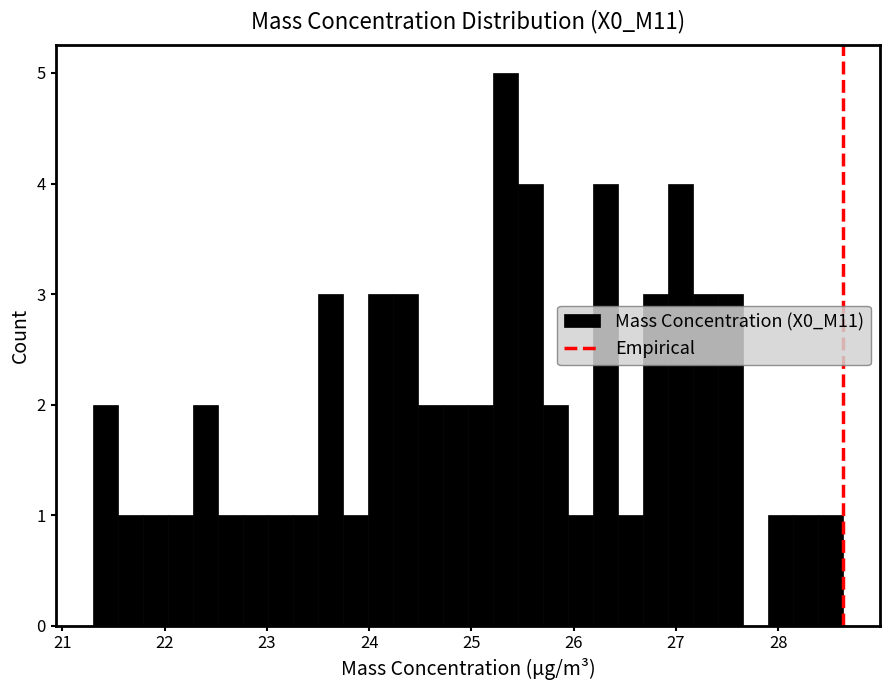

Read against the x-axis, roughly where is the centre of the tallest bar?

25.3